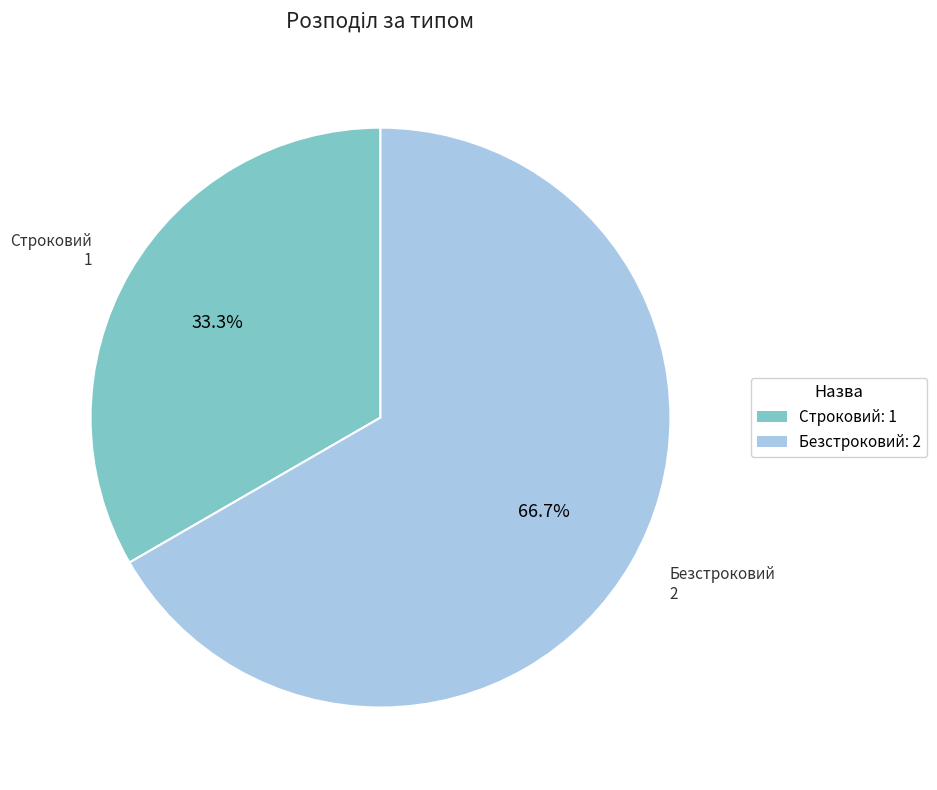

What percentage is the Строковий slice, to the nearest percent?

33%